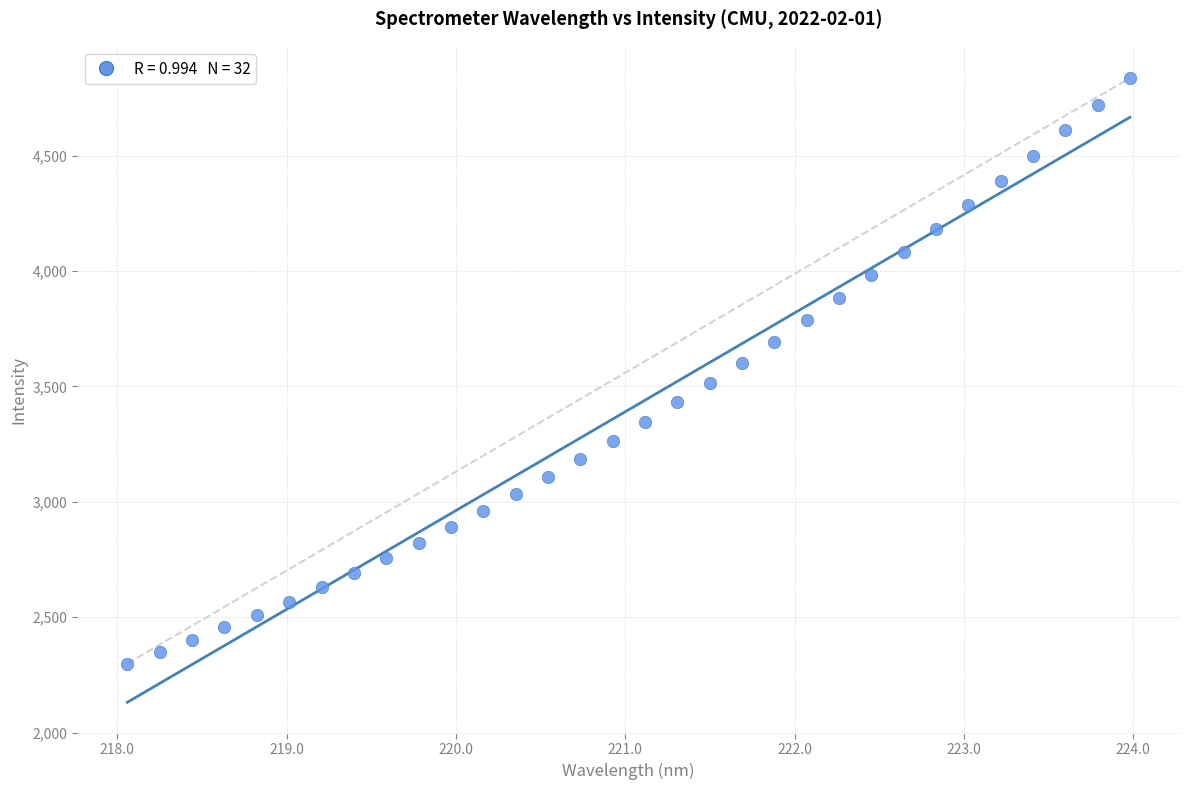

What is the range of X values (max minus min)?

5.9